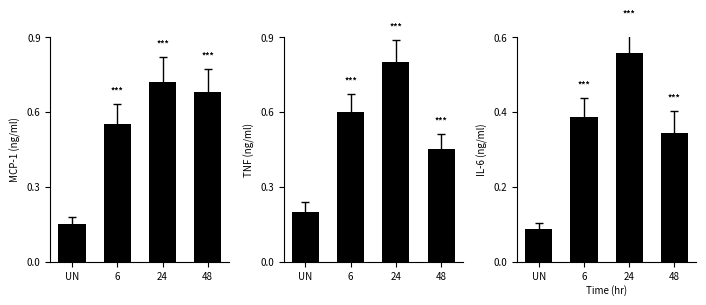

The value of TNF at 24 is 0.8. True or false?

True